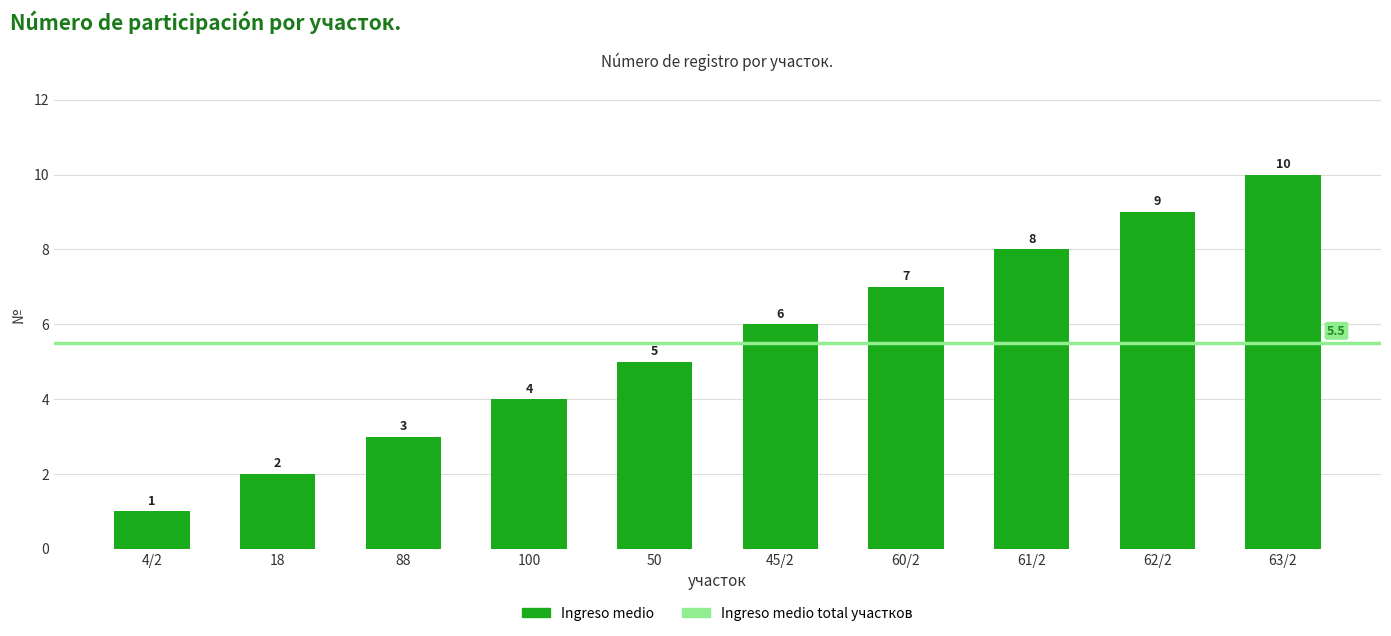

What is the difference between the maximum and minimum values?

9